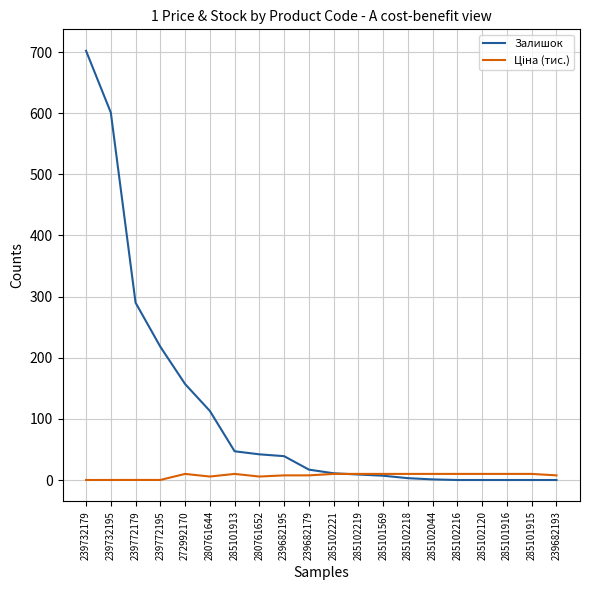

Where is Залишок nearest to the value 351?

239772179